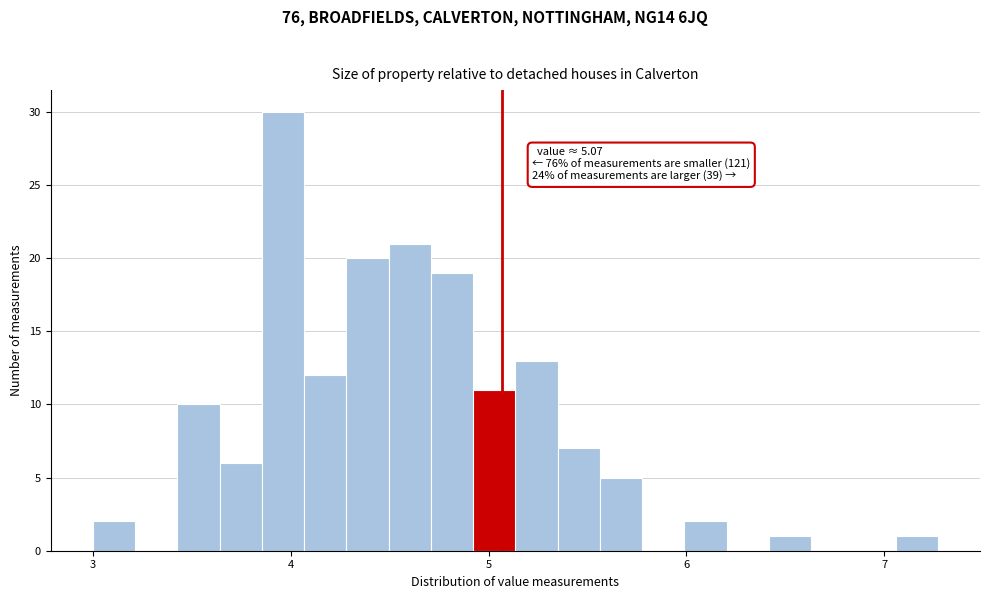

Read against the x-axis, roughly where is the centre of the tallest bar?

4.0